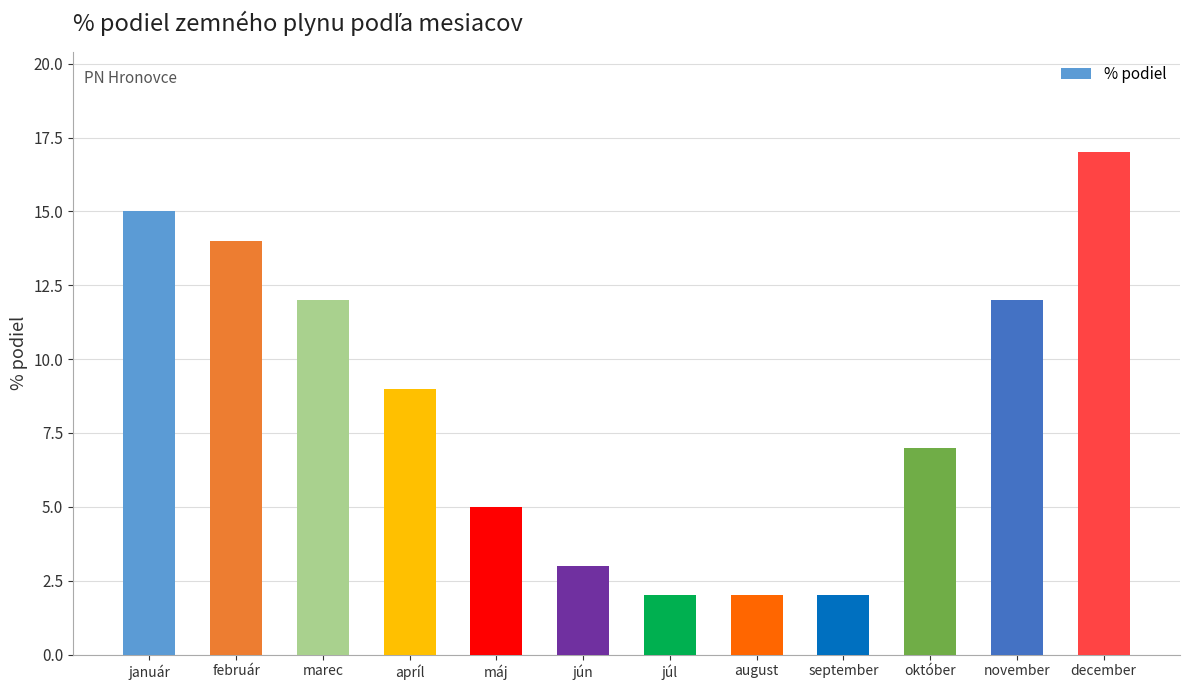

How many data points are less than 9?

6